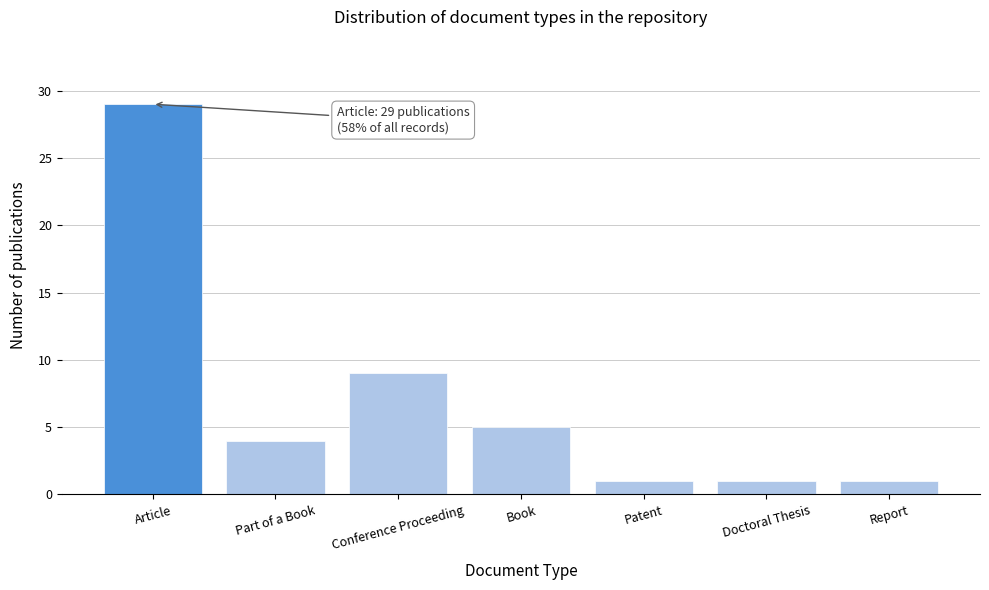

Reading right to left, transcribe all the data shown in this chart.

Report=1	Doctoral Thesis=1	Patent=1	Book=5	Conference Proceeding=9	Part of a Book=4	Article=29